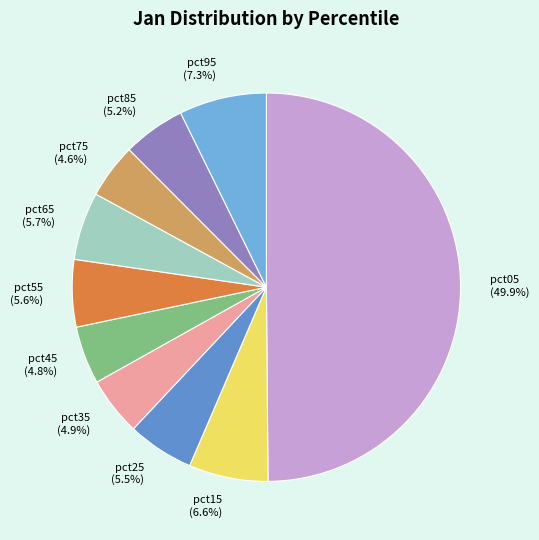

The pct65 slice represents 6% of the pie. True or false?

True